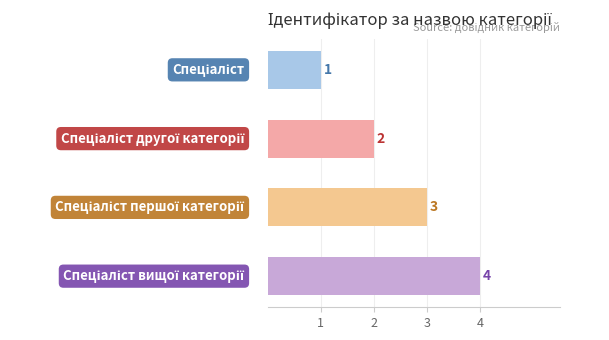

What is the smallest value displayed?

1